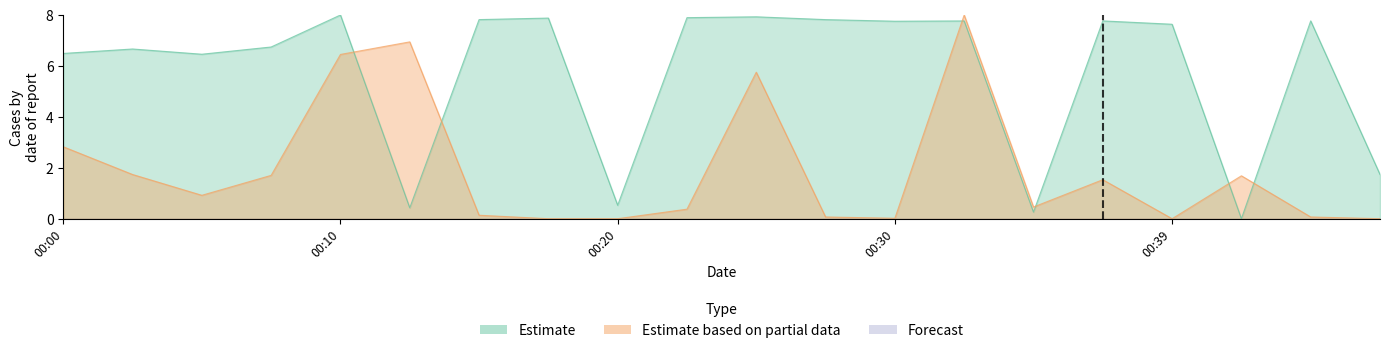

How many positive values does the Estimate based on partial data series have?

16